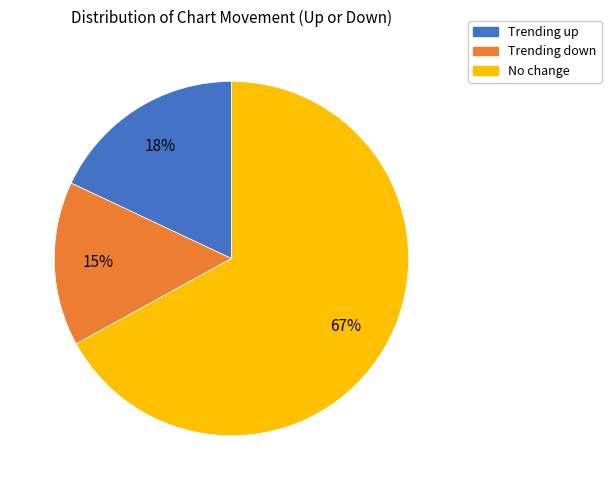

Between No change and Trending up, which is larger?

No change